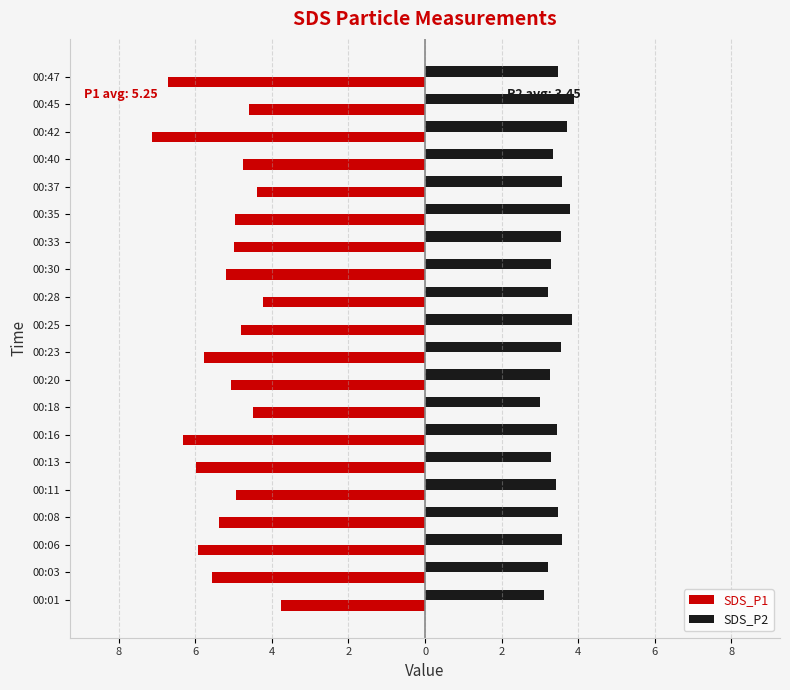

What is the average value of the SDS_P2 series?

3.5